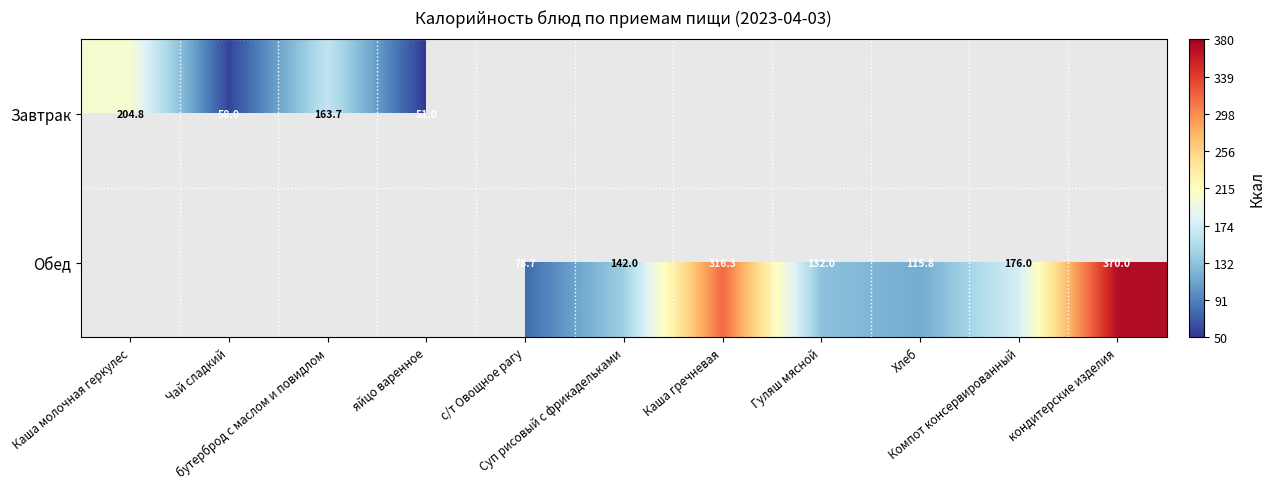

Is the value of Завтрак at Каша молочная геркулес greater than the value of Обед at Каша гречневая?

No